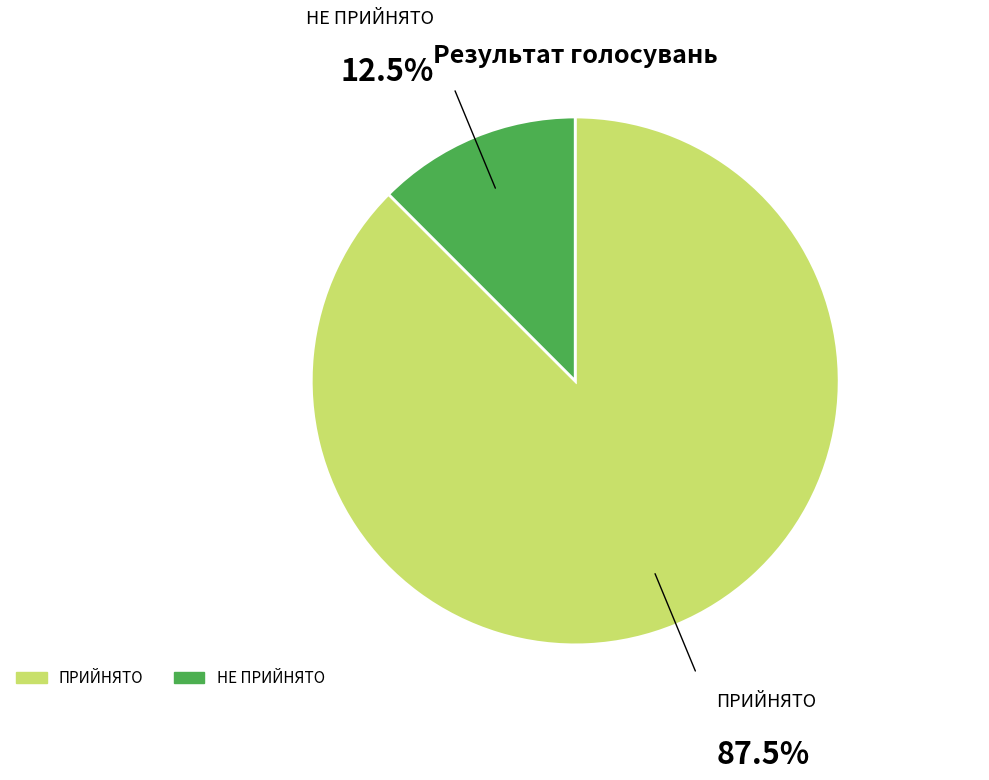

Which category accounts for the majority?

ПРИЙНЯТО